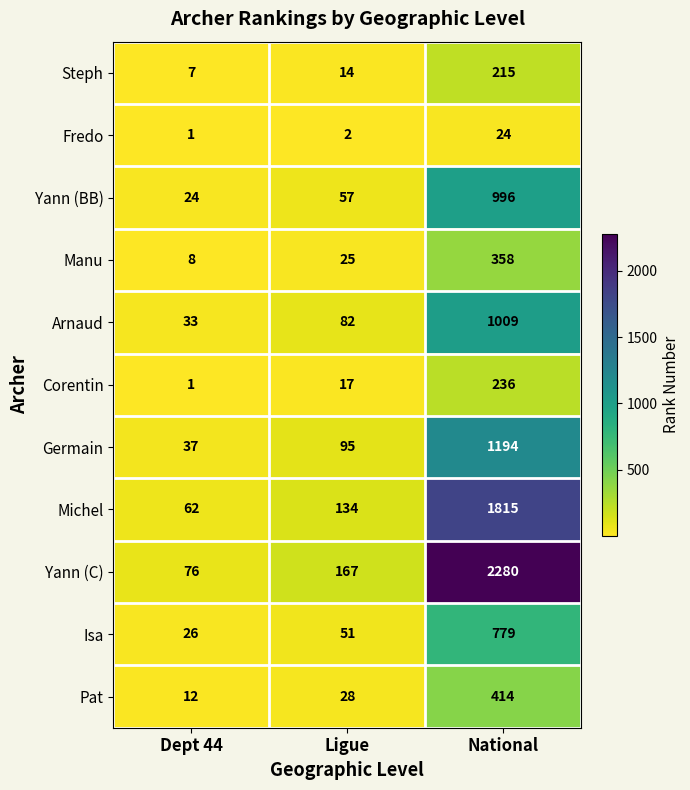

How many categories are shown in the chart?

3